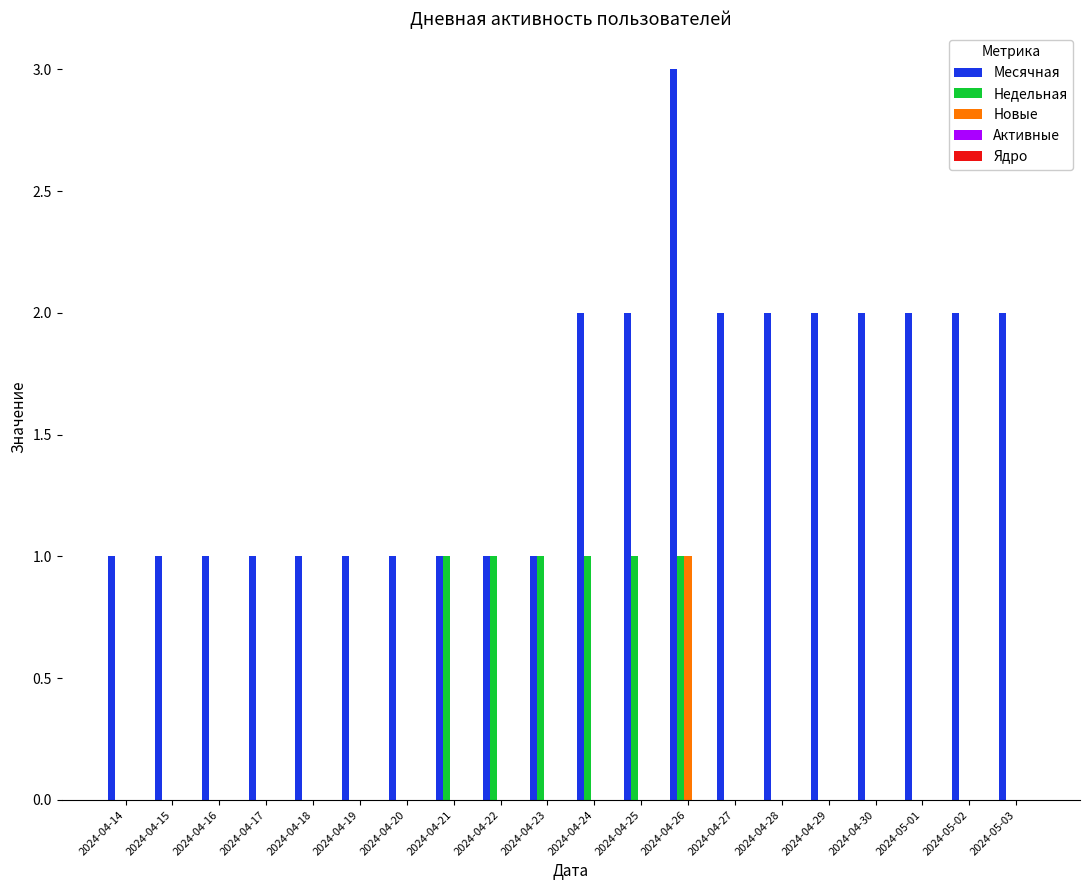

How many groups of bars are there?

20